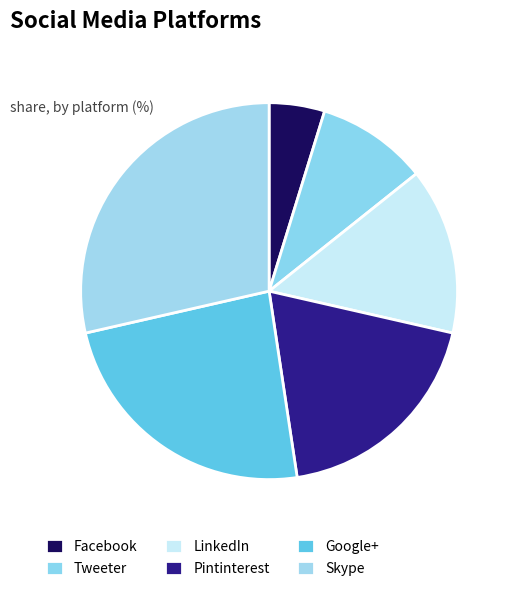

Which slice is the largest?

Skype